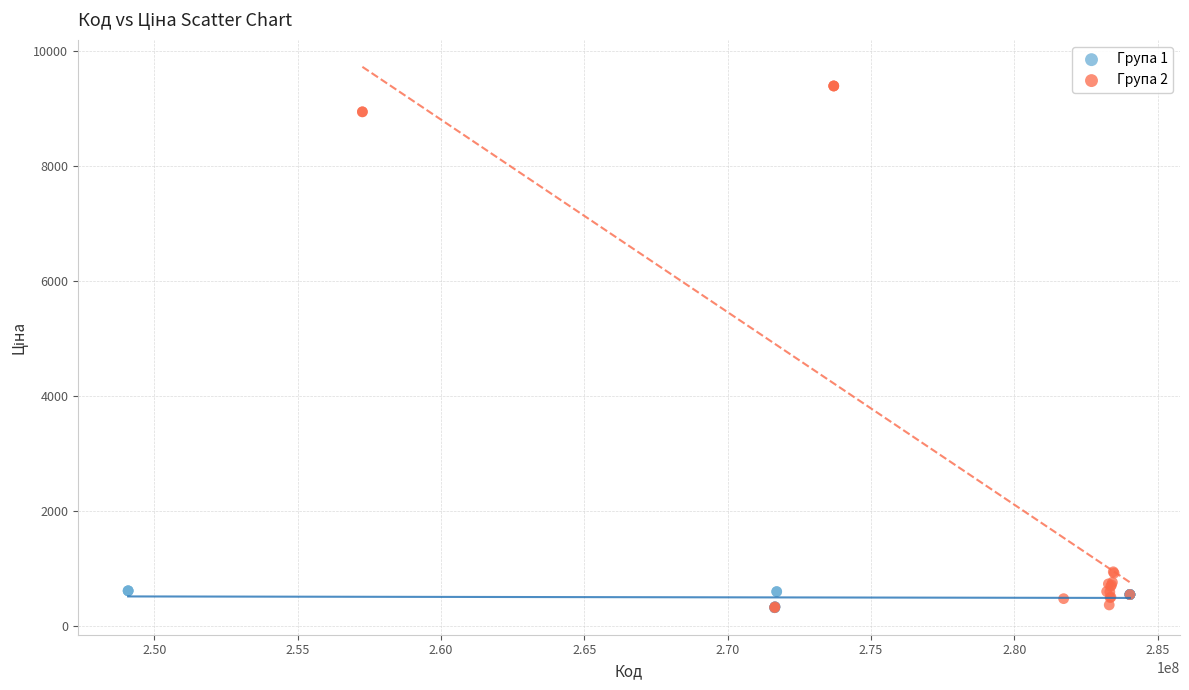

Which series reaches the maximum Y coordinate?

Група 2